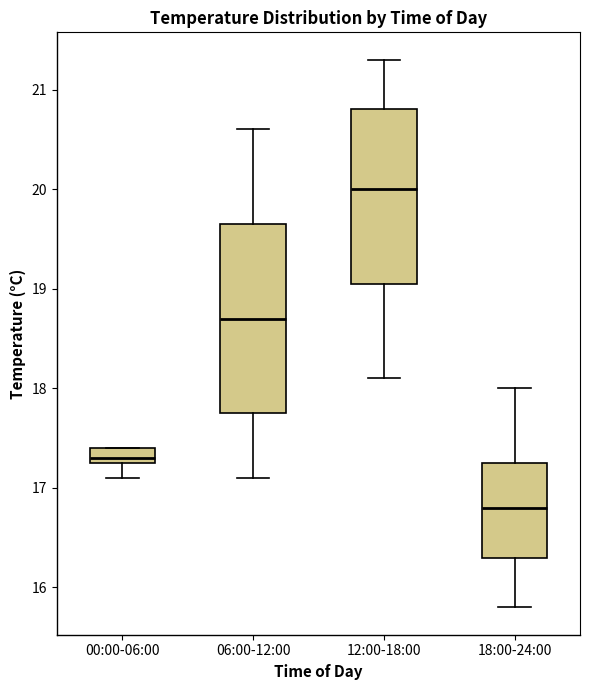

Comparing the boxes themselves (not the whiskers), which one is the tallest?

06:00-12:00